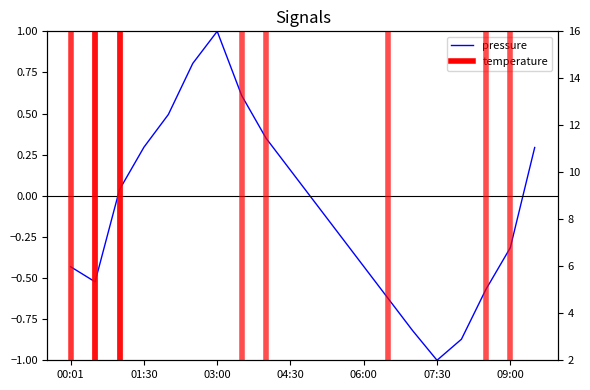

How many lines are shown in the chart?

1